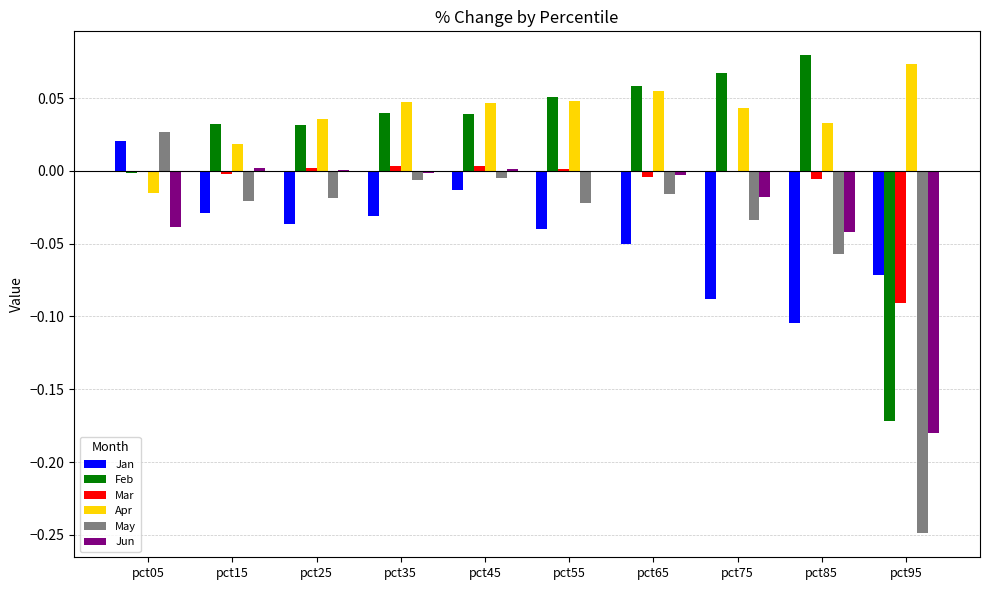

Between pct15 and pct95, which series saw the biggest shift?

May